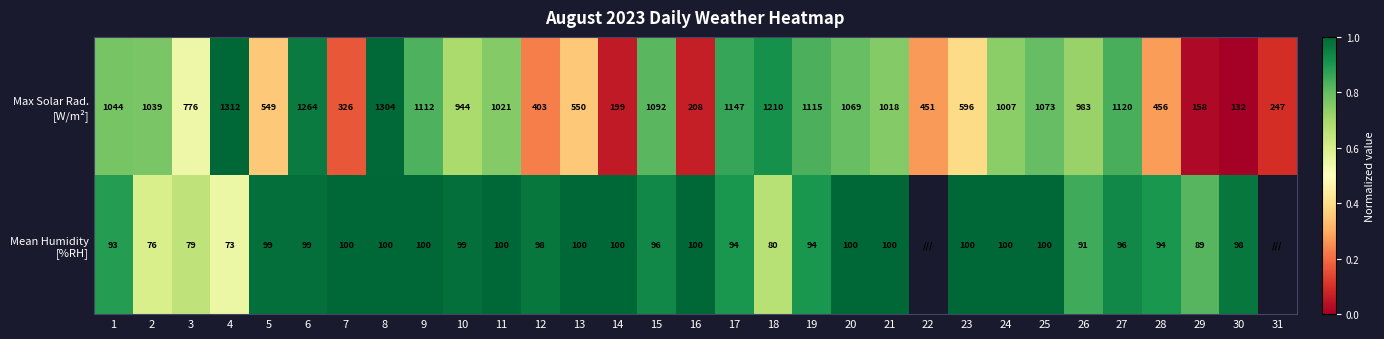

Which series changed the most between 9 and 30?

Max Solar Rad. [W/m²]